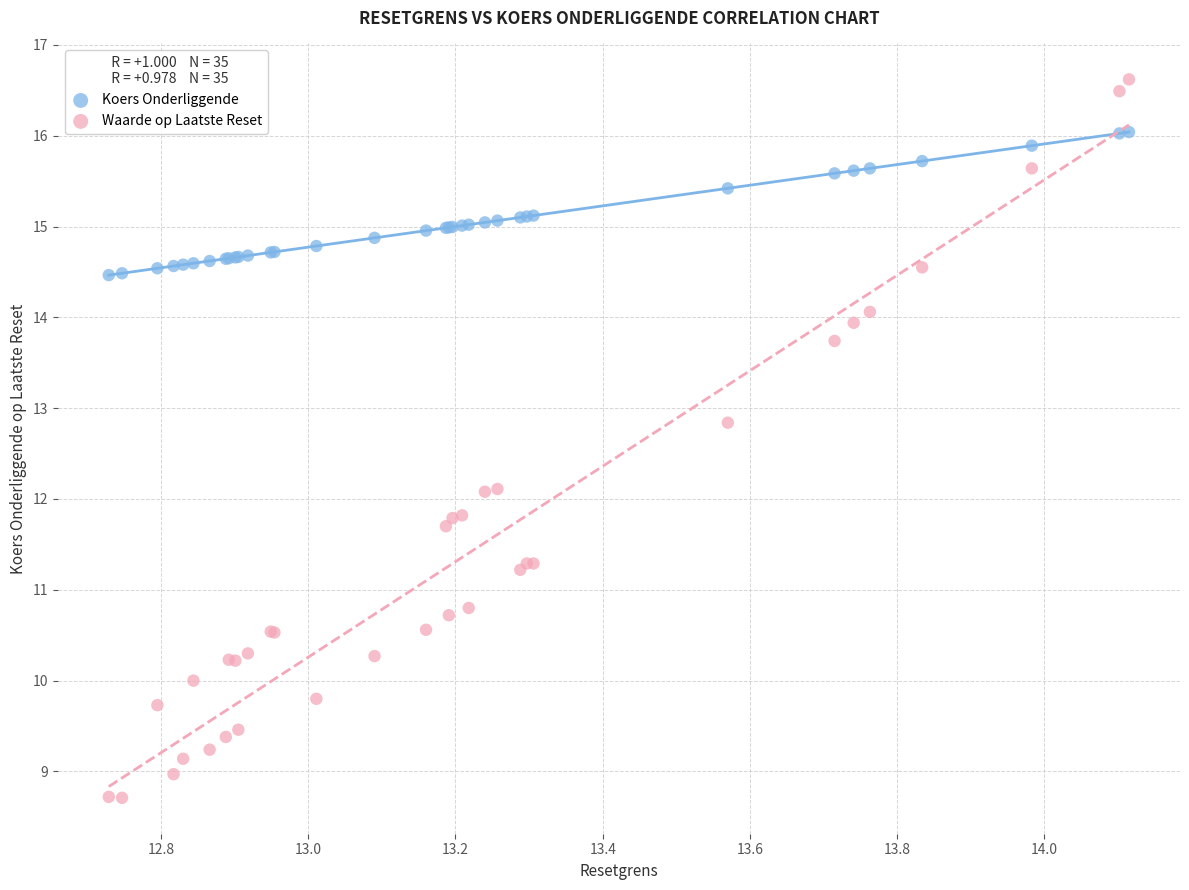

What is the X range (max minus min) for the scatter plot?

1.4